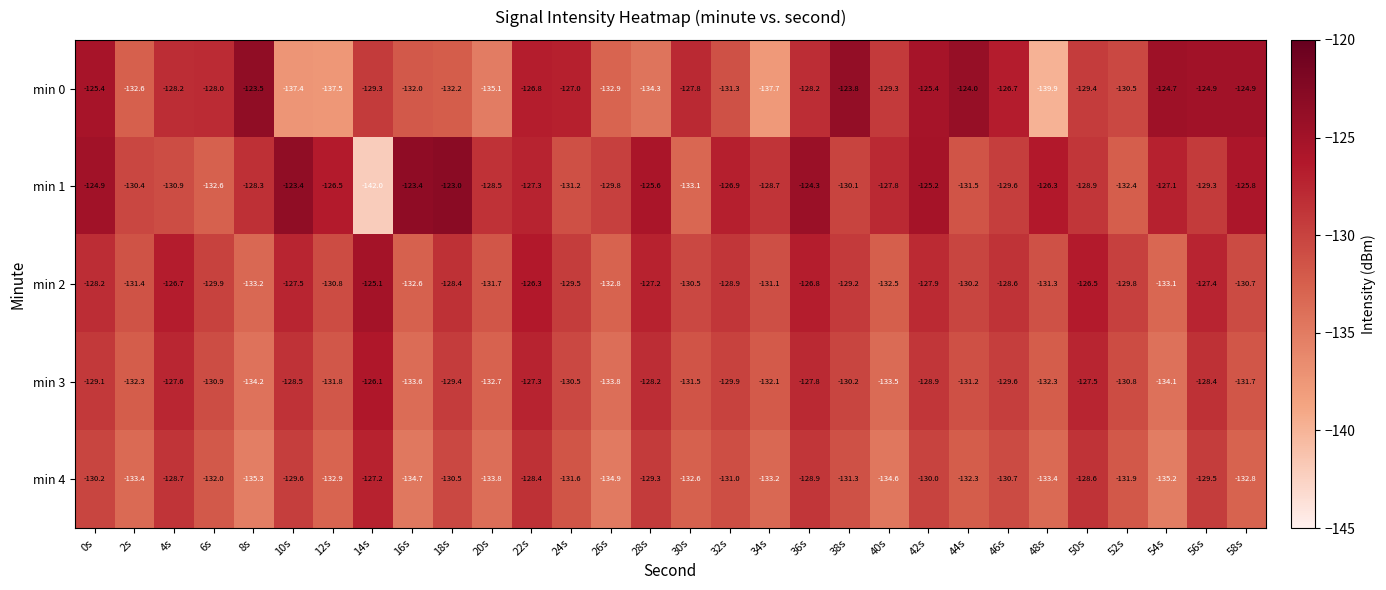

Which series has the widest spread of values?

min 1